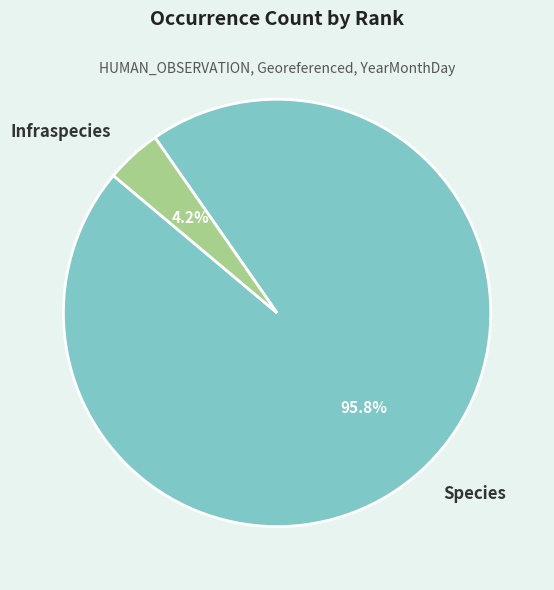

Which has a higher value, Species or Infraspecies?

Species